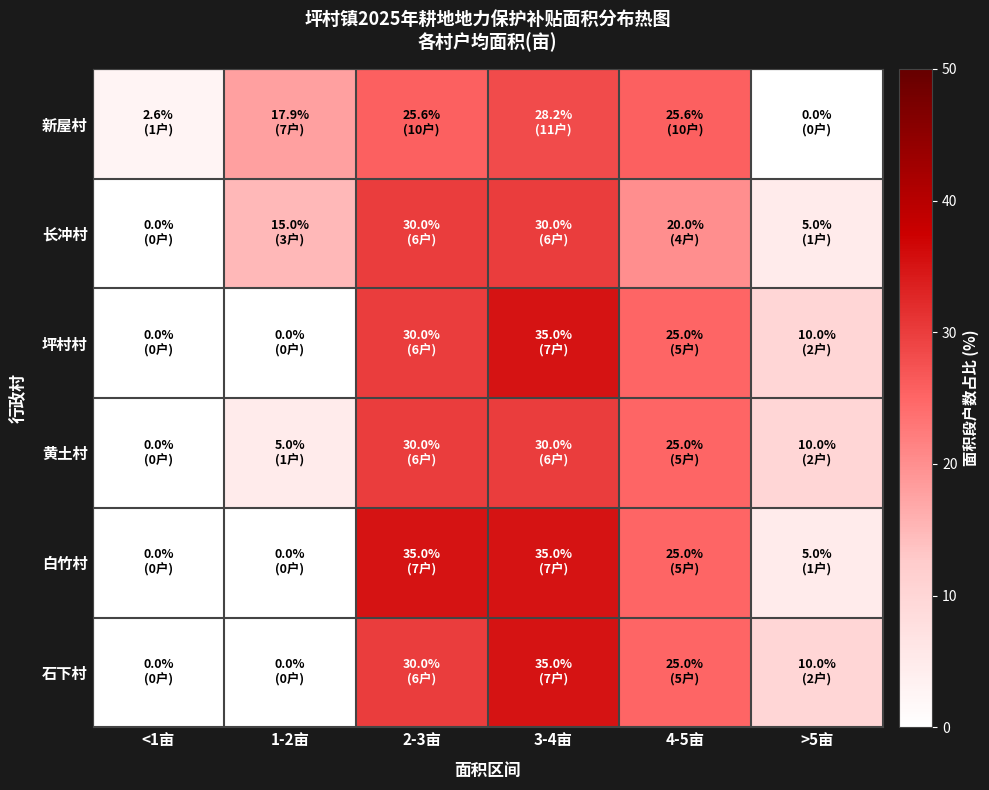

What is the total value across all series at >5亩?

40.0